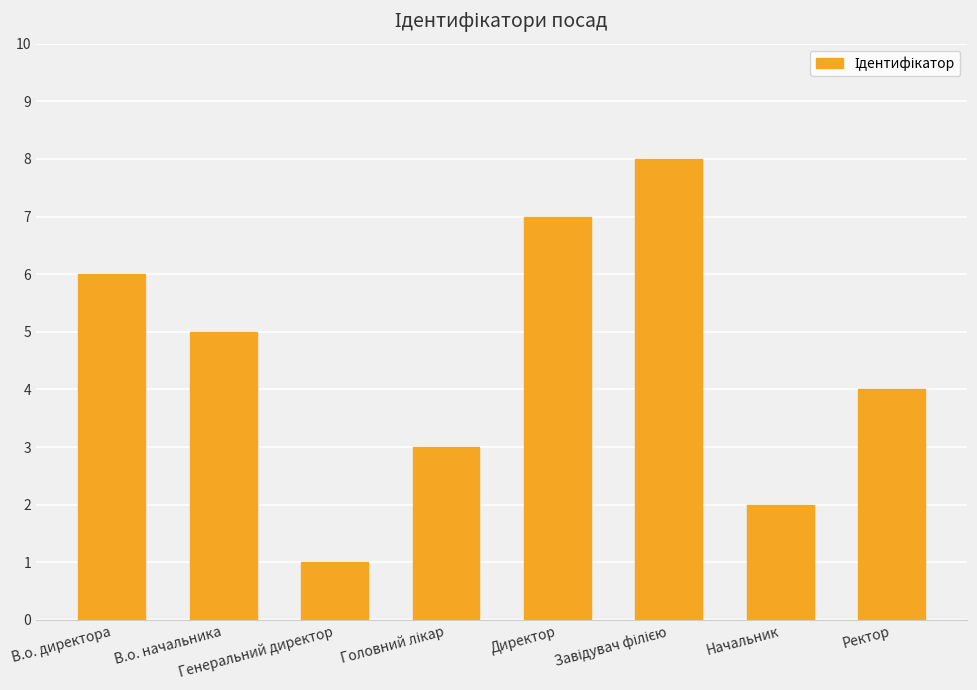

The value at Начальник is 2. True or false?

True